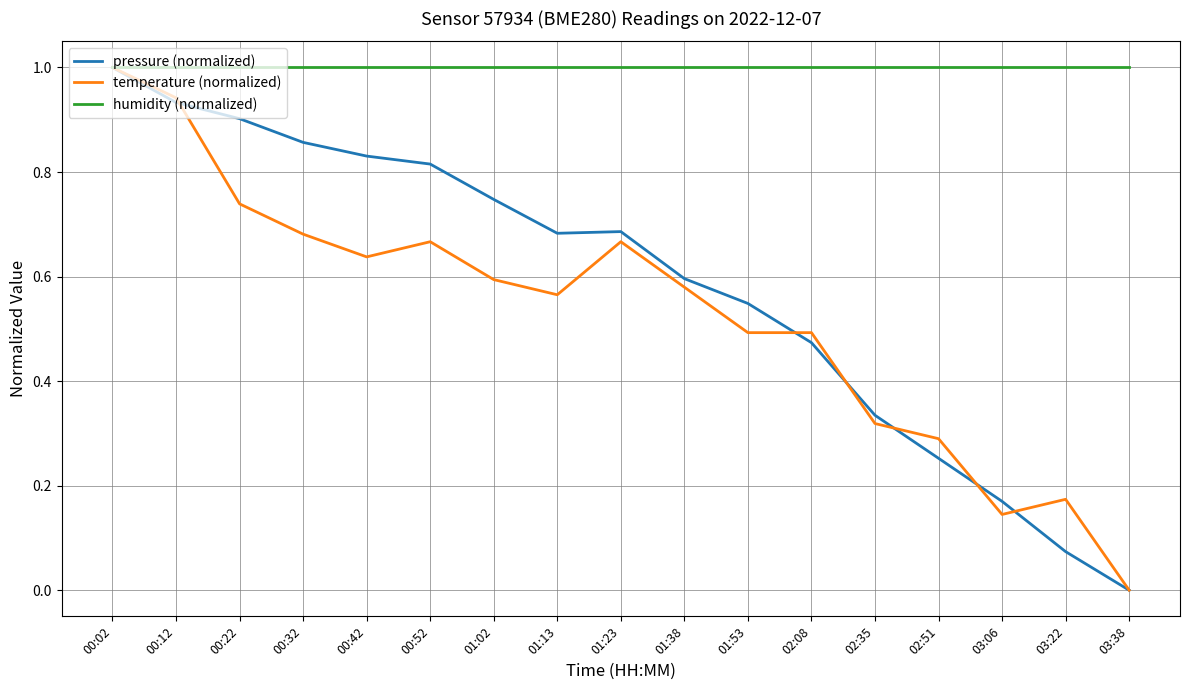

Which category has the lowest value across all series?

03:38